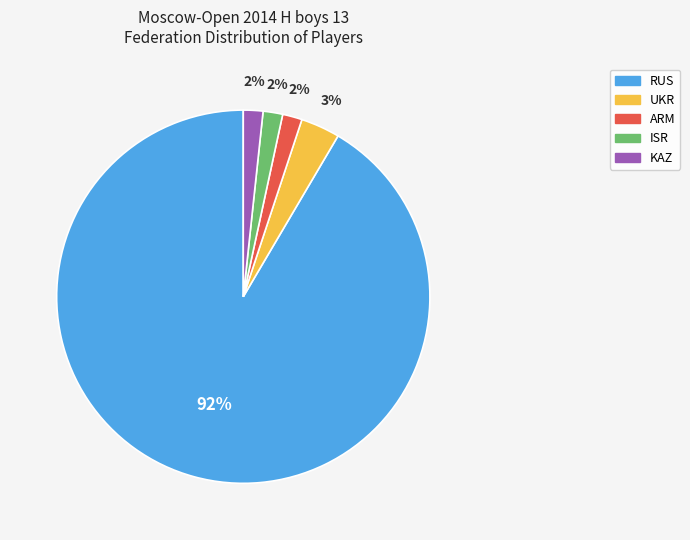

How many segments does this pie chart have?

5